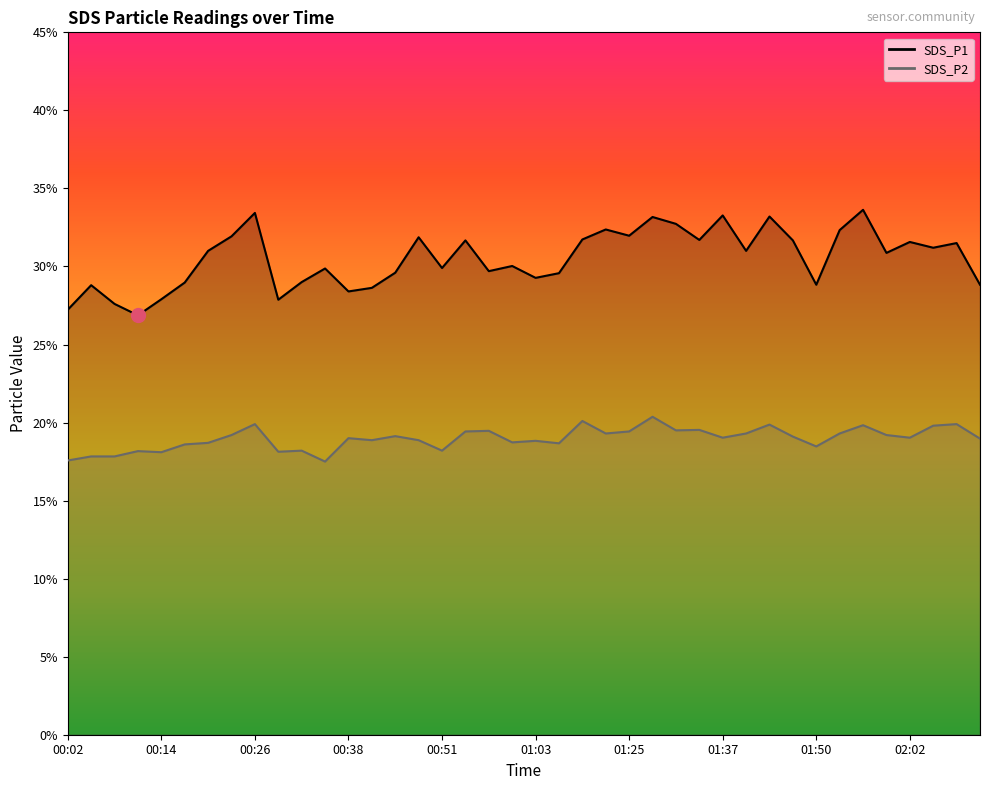

Rank the series at 00:38 from lowest to highest value.

SDS_P2, SDS_P1